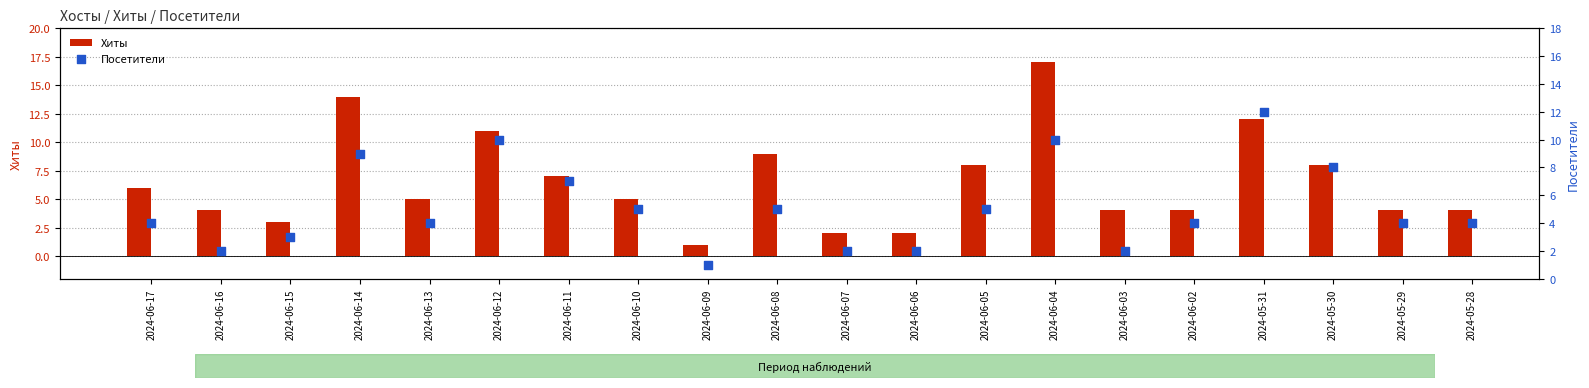

At how many categories does at least one series exceed 15?

1